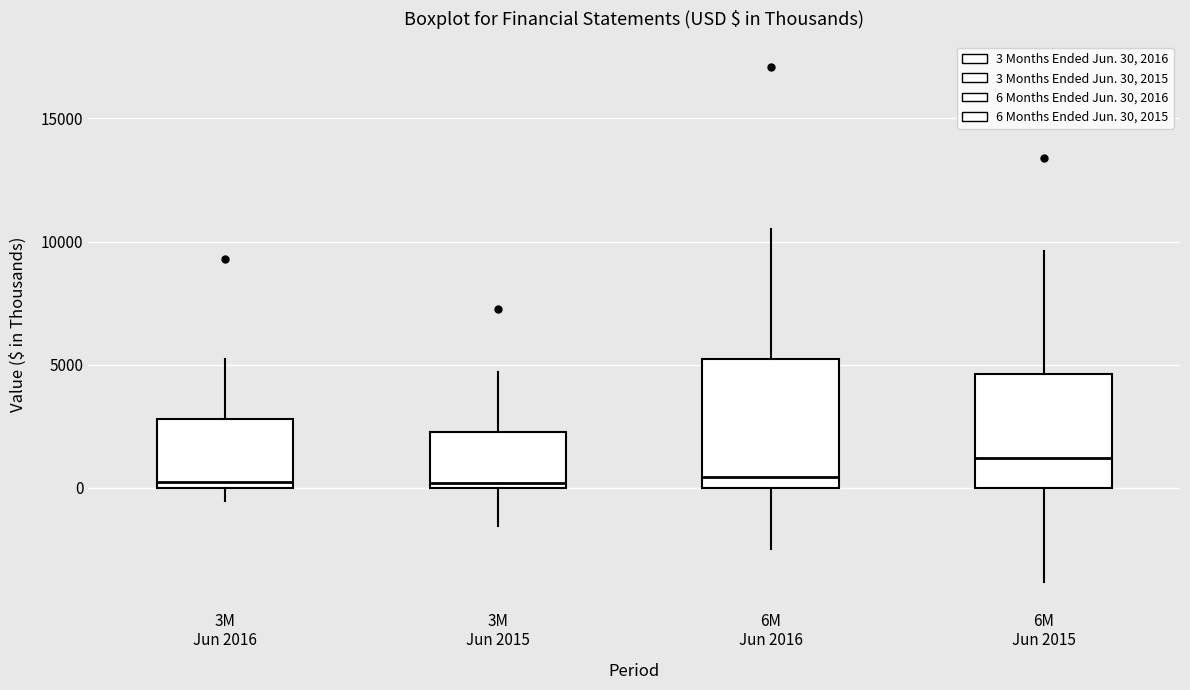

Where is the lower edge of the box for 3M Jun 2015 on the y-axis? The values are not printed on the chart, so give them approximately, as read against the axis.

0